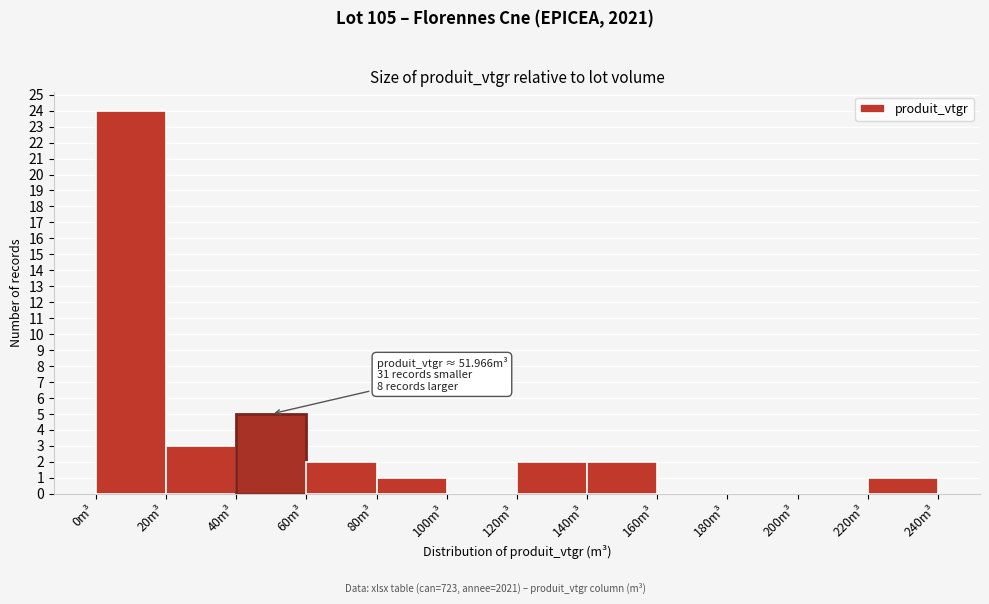

Which range on the x-axis has the tallest bar?

0 to 20